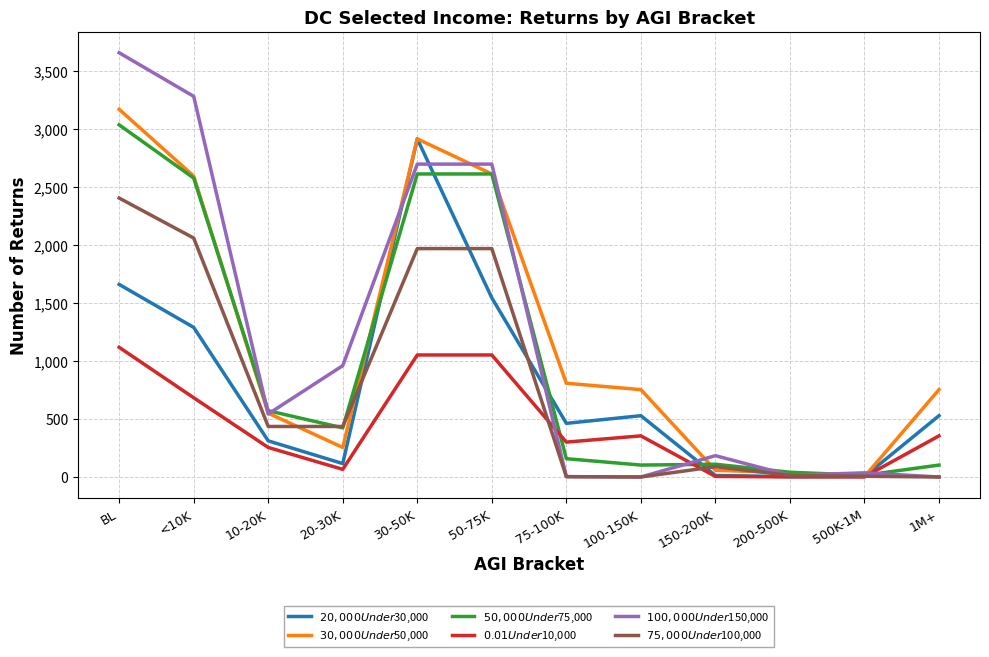

At how many categories does at least one series exceed 1527?

4